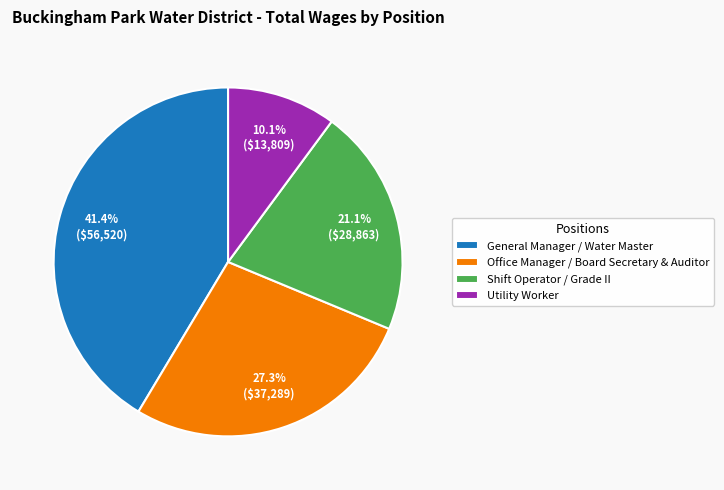

To the nearest percent, what portion does General Manager / Water Master represent?

41%